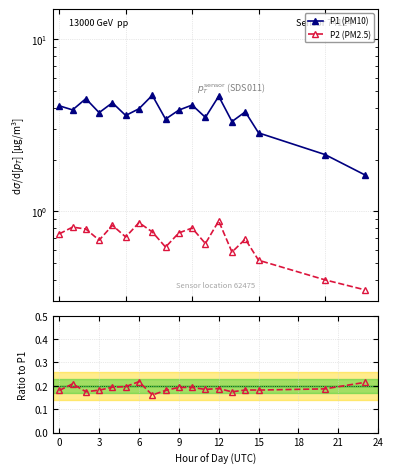

At which category is the sum across all series the highest?

12